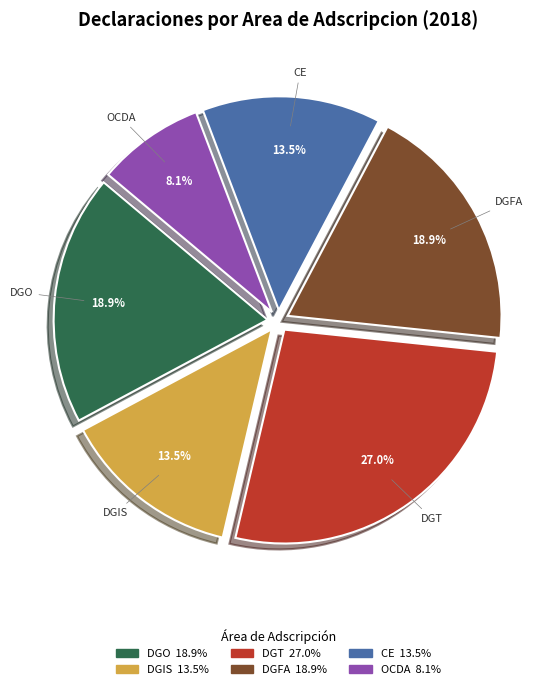

Does DGO represent more than half of the total?

No